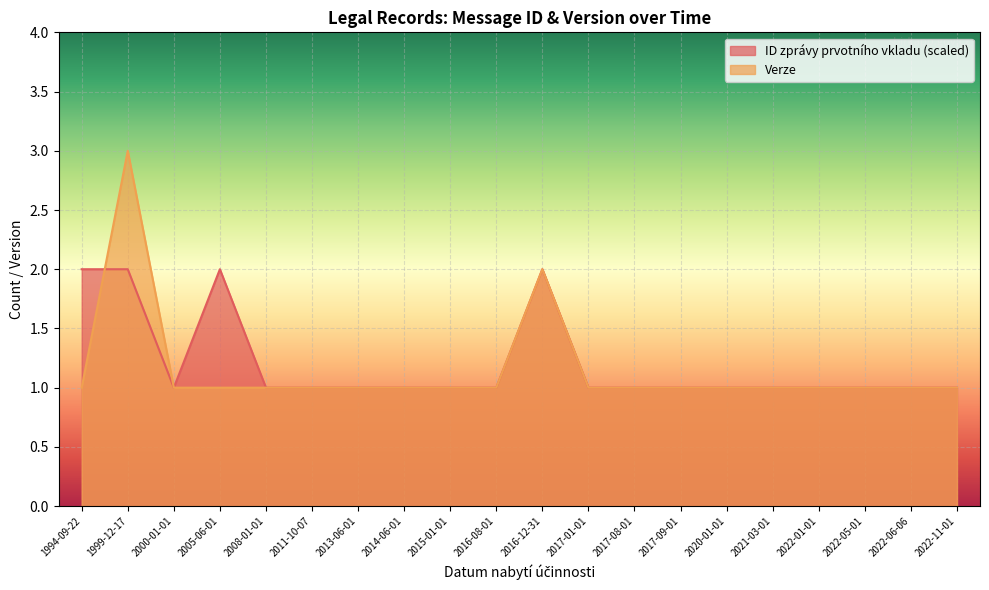

How many values in the ID zprávy prvotního vkladu (scaled) series exceed 1?

4